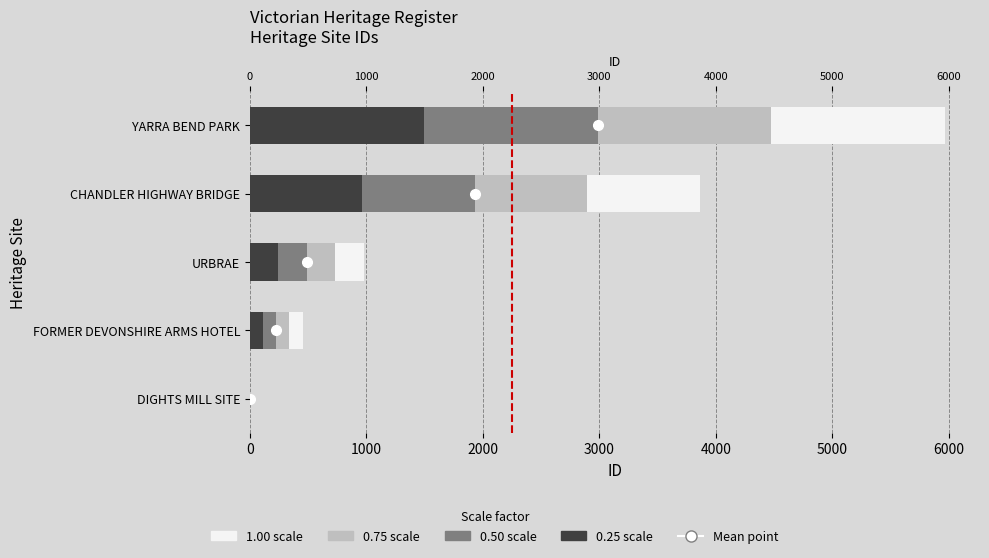

Which has a higher value, 1000 or 0?

1000